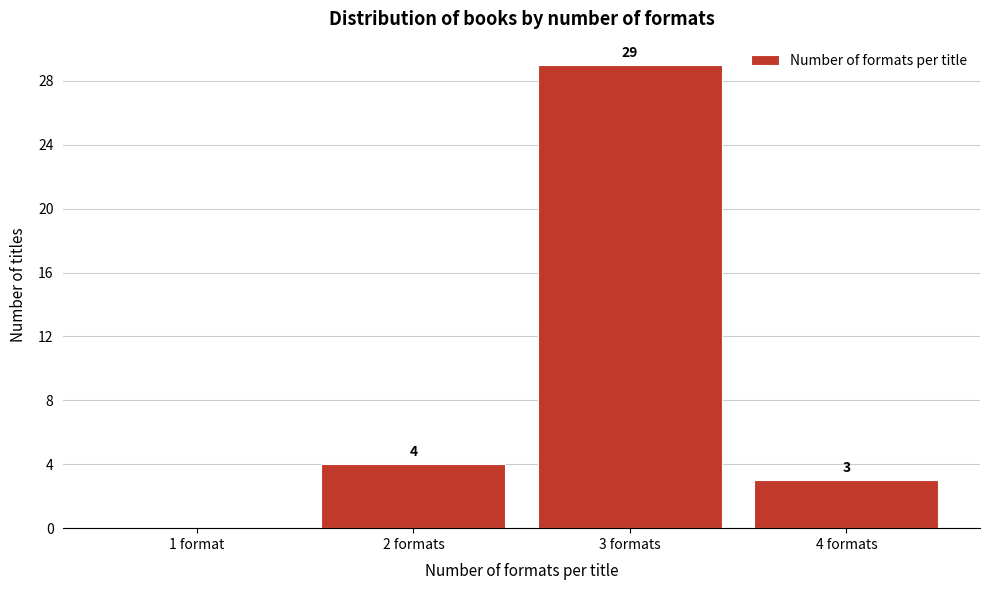

Which has a higher value, 4 formats or 2 formats?

2 formats